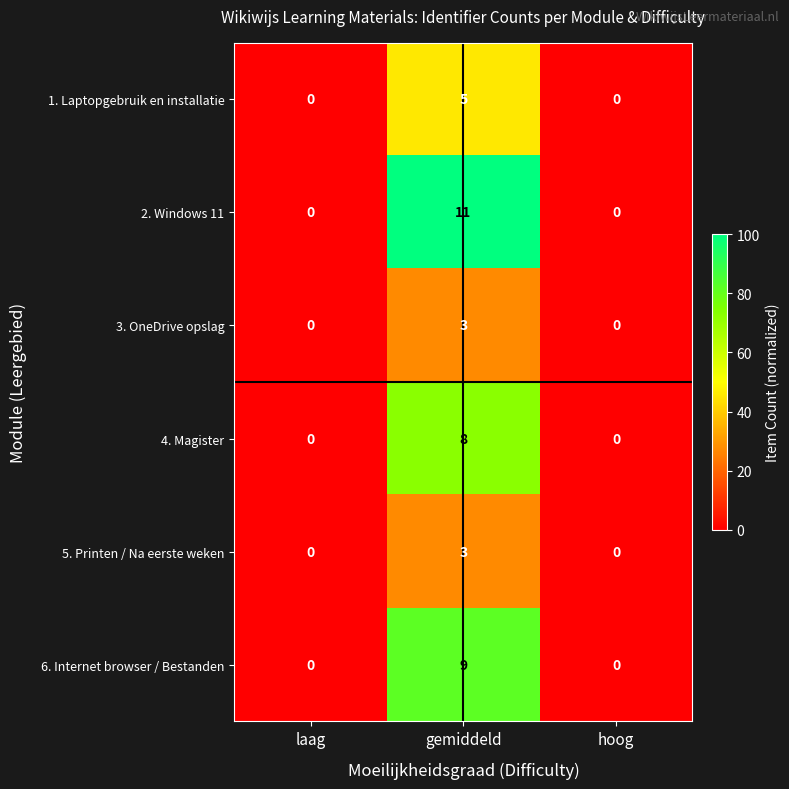

Which series has the largest range (max minus min)?

2. Windows 11